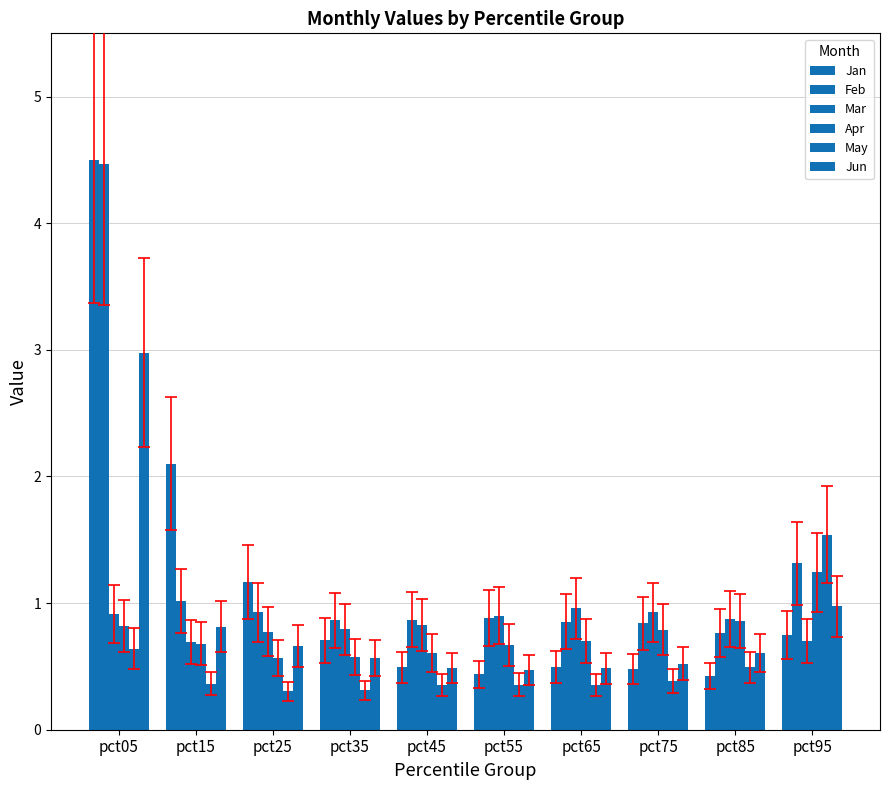

The value of Mar at pct35 is 0.8. True or false?

True